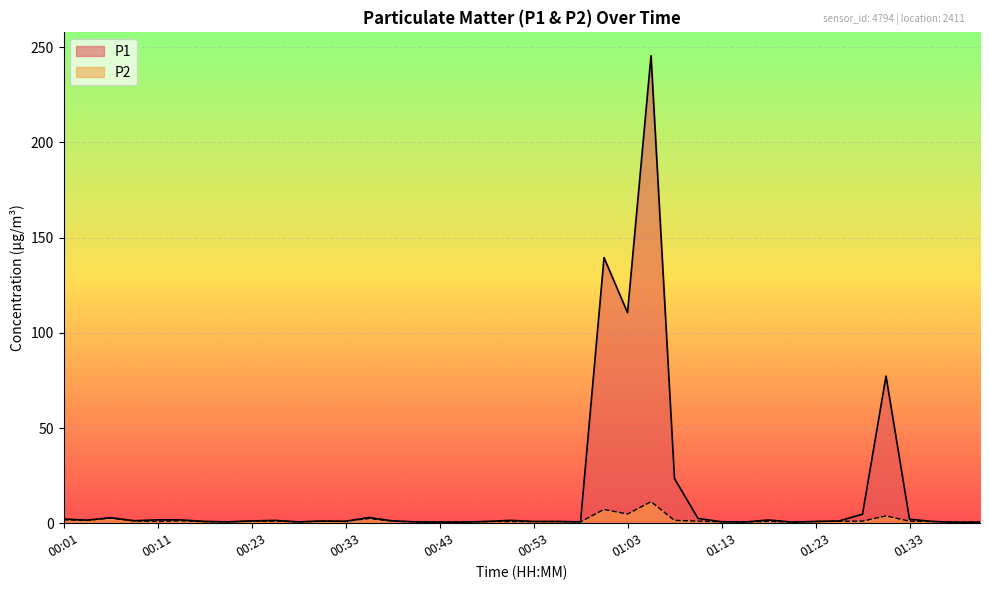

How many values in the P1 series are below 1?

17